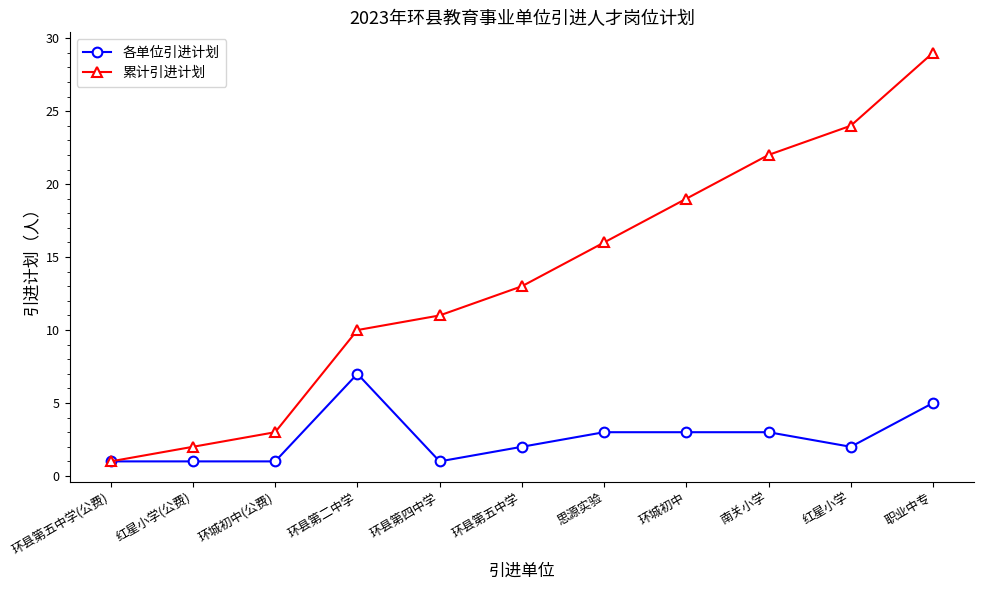

True or false: 累计引进计划 has more than 2 interior local peaks.

False